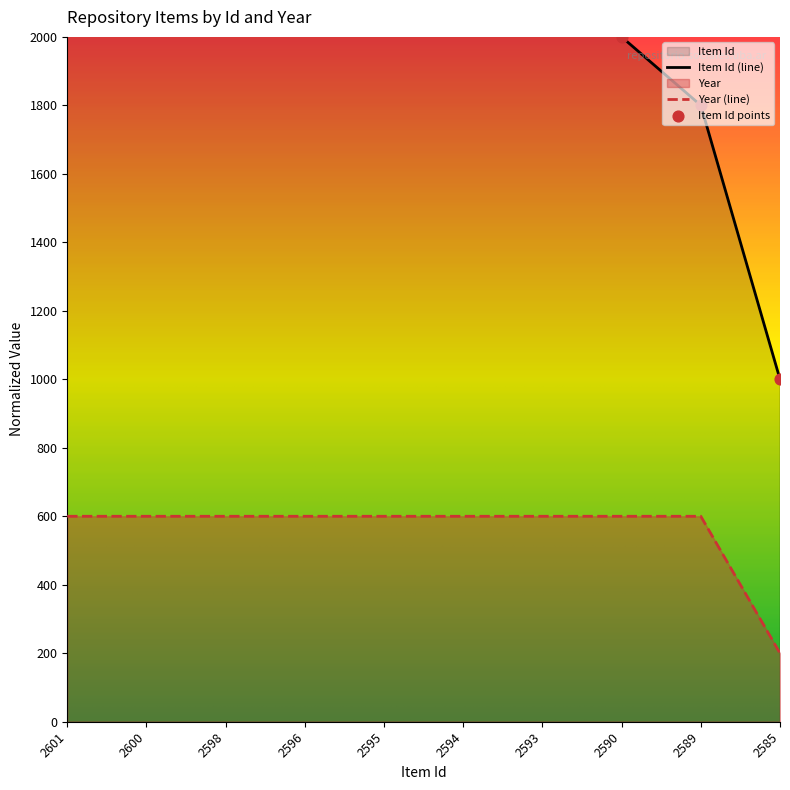

At which category is the sum across all series the highest?

2601